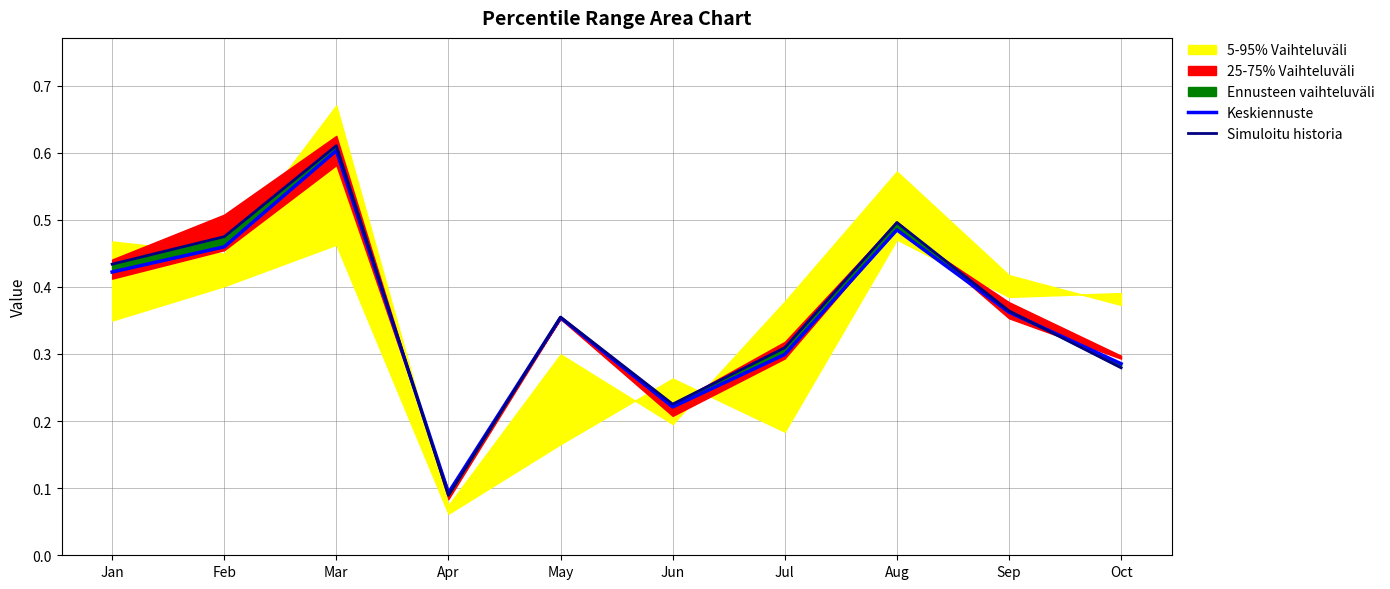

At which category does Simuloitu historia reach its first local peak?

Mar